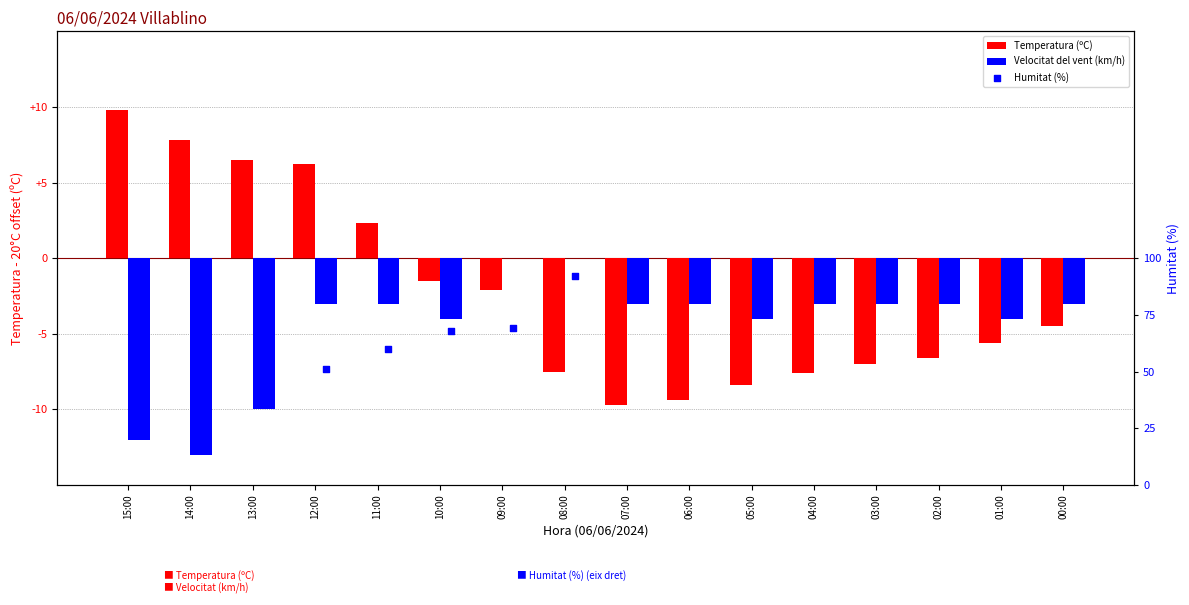

Which series has the widest spread of Y values?

Humitat (%)